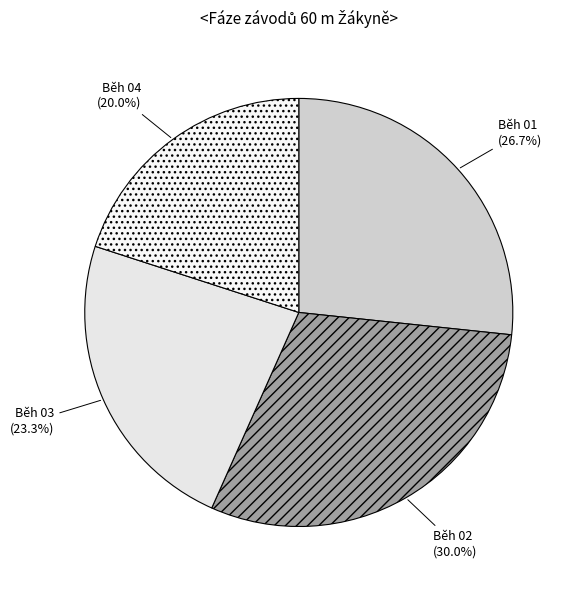

What is the largest slice in the pie chart?

Běh 02